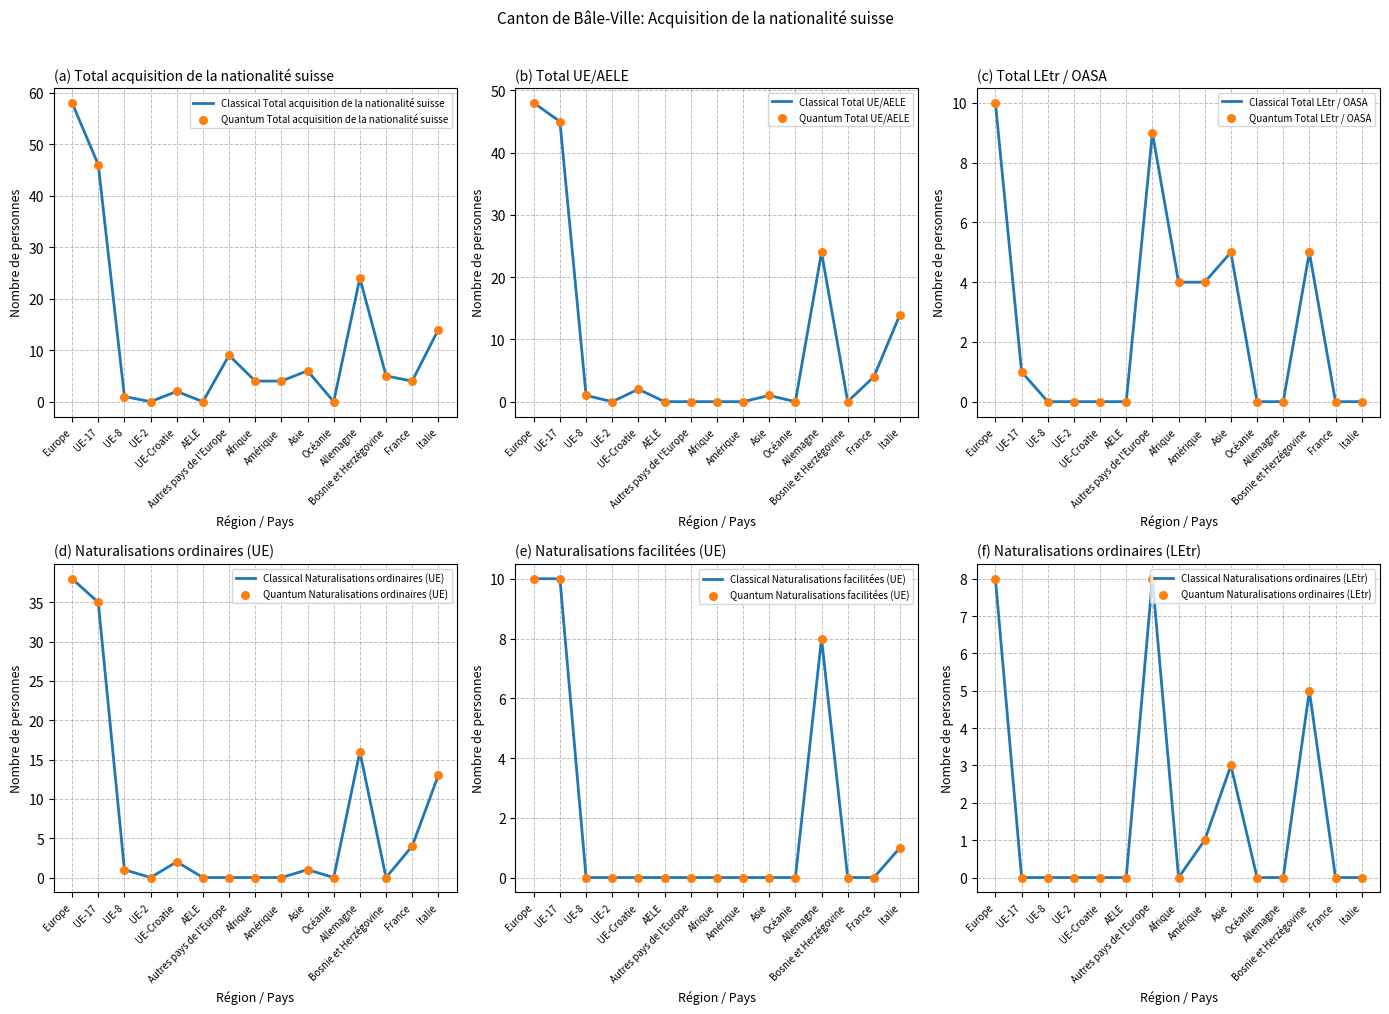

What are all the series names shown in the legend?

Total acquisition de la nationalité suisse, Total UE/AELE, Total LEtr / OASA, Naturalisations ordinaires (UE), Naturalisations facilitées (UE), Naturalisations ordinaires (LEtr)